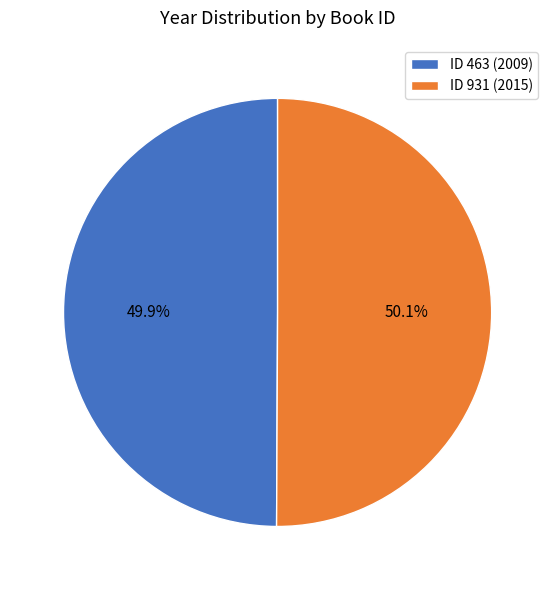

Is there any slice that represents more than half of the pie?

Yes